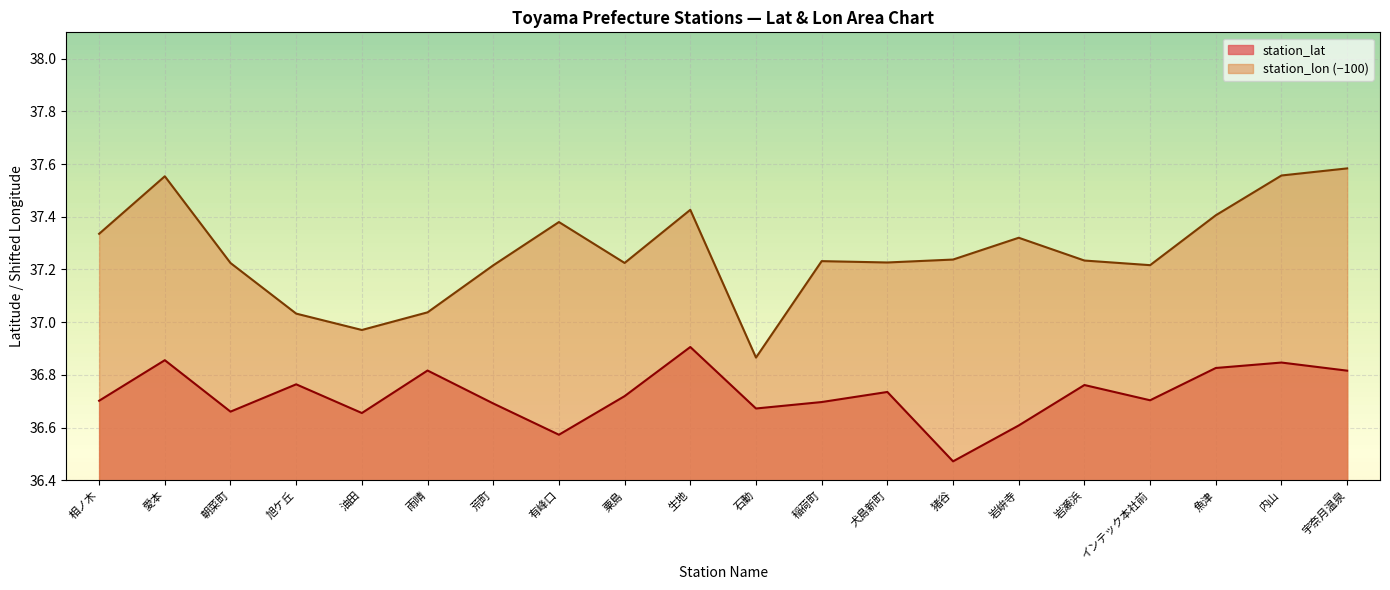

Which series changed the most between 朝菜町 and 有峰口?

station_lon (−100)